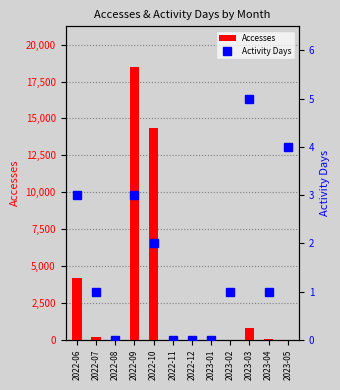

Which series changed the most between 2023-02 and 2023-05?

Accesses